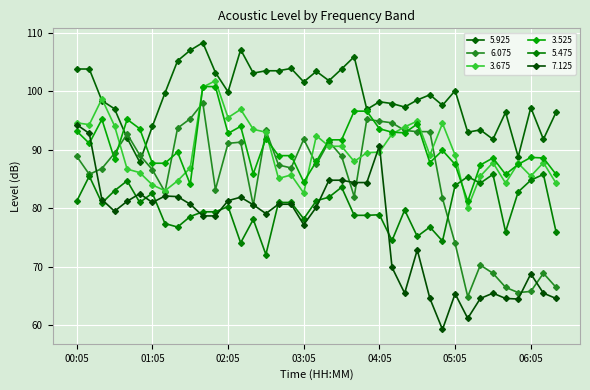

Reading left to right, what are all the values shown in this chart?

5.925: 103.8	103.8	98.4	97.0	92.0	87.9	94.0	99.7	105.2	107.0	108.3	103.2	99.9	107.1	103.1	103.5	103.5	103.9	101.6	103.4	101.8	103.8	105.9	96.9	98.2	97.9	97.3	98.5	99.4	97.6	100.1	93.0	93.4	91.8	96.4	88.8	97.2	91.8	96.4
6.075: 88.9	85.8	86.8	89.4	92.7	89.1	86.6	82.8	93.7	95.3	98.0	83.2	91.1	91.3	80.5	93.3	87.4	86.9	91.8	87.5	91.4	88.9	82.0	95.2	94.9	94.6	93.3	93.1	93.1	81.7	74.0	64.9	70.3	68.9	66.5	65.6	65.8	68.9	66.5
3.675: 94.6	94.3	98.7	94.1	86.7	86.1	84.0	83.0	84.7	86.9	100.7	101.8	95.5	96.9	93.5	93.0	85.1	85.7	82.6	92.4	90.6	90.6	88.0	89.5	89.6	92.7	93.9	94.9	89.1	94.5	89.1	80.1	85.5	87.8	84.3	87.7	85.5	87.8	84.3
3.525: 93.2	91.1	95.2	88.4	95.2	93.6	87.7	87.7	89.6	84.1	100.8	100.8	92.8	94.0	85.9	91.9	89.0	89.0	84.5	88.0	91.7	91.7	96.6	96.6	93.6	93.0	92.9	94.4	87.8	89.9	87.5	81.2	87.4	88.6	85.8	87.5	88.7	88.6	85.8
5.475: 81.2	85.5	80.9	83.0	84.7	81.0	82.6	77.4	76.8	78.6	79.4	79.4	80.3	74.1	78.1	72.1	81.0	81.0	78.2	81.3	81.9	83.6	78.8	78.8	78.9	74.5	79.7	75.2	76.8	74.4	83.9	85.4	84.3	85.8	76.0	82.8	84.8	85.8	76.0
7.125: 94.3	92.8	81.5	79.5	81.2	82.5	81.0	82.1	82.0	80.7	78.7	78.7	81.3	81.9	80.6	79.1	80.7	80.7	77.2	80.2	84.8	84.8	84.4	84.4	90.7	69.9	65.5	72.9	64.6	59.3	65.4	61.2	64.6	65.5	64.6	64.5	68.8	65.5	64.6